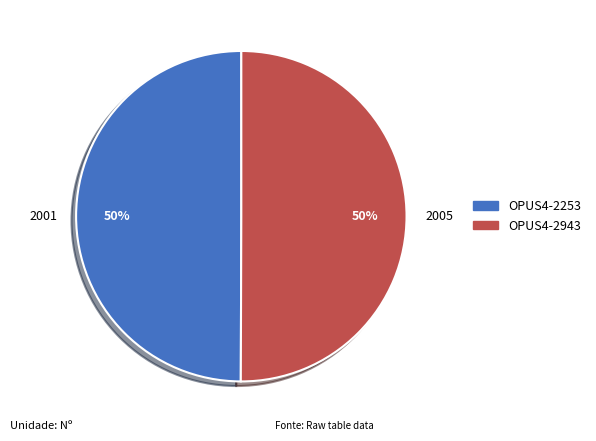

What is the ratio of the value at OPUS4-2253 to the value at OPUS4-2943?

1.0